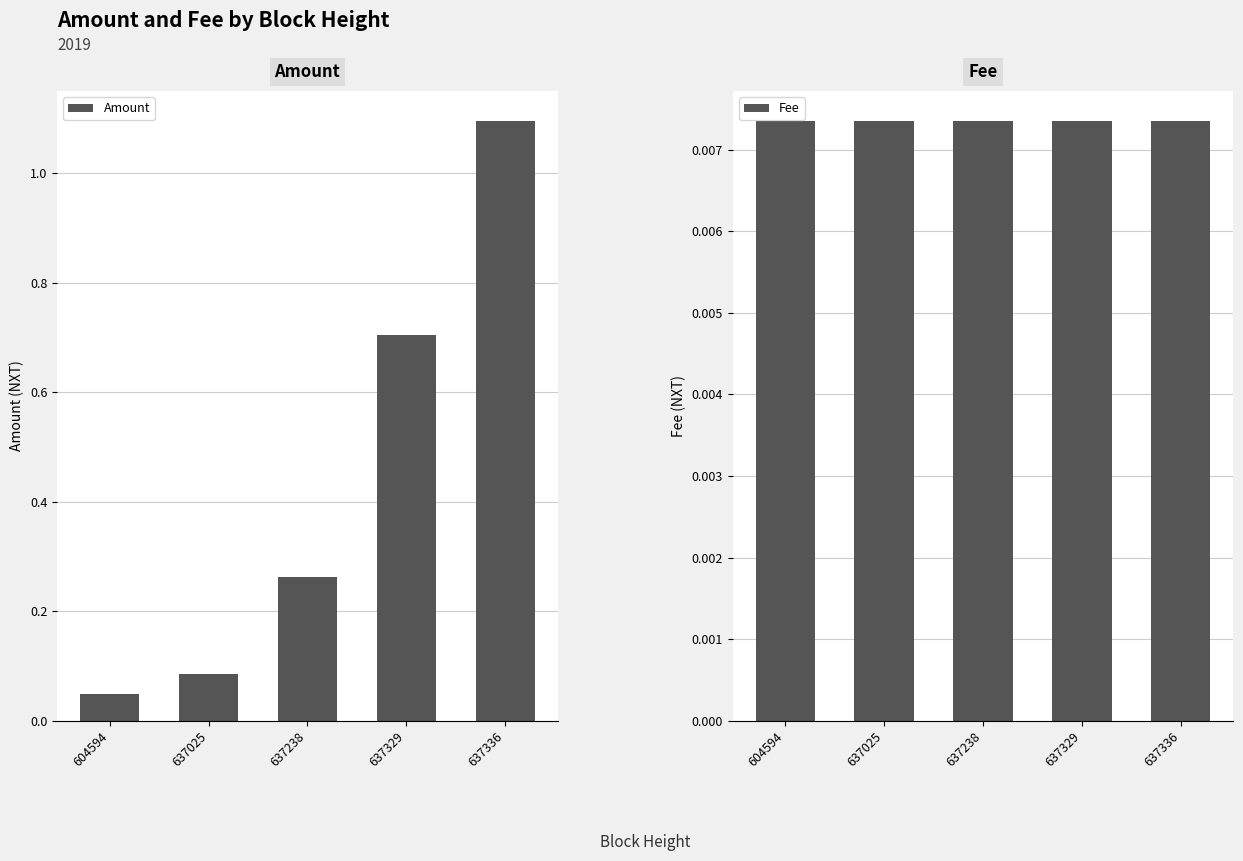

Reading left to right, transcribe all the data shown in this chart.

Amount: 0.1	0.1	0.3	0.7	1.1
Fee: 0.0	0.0	0.0	0.0	0.0